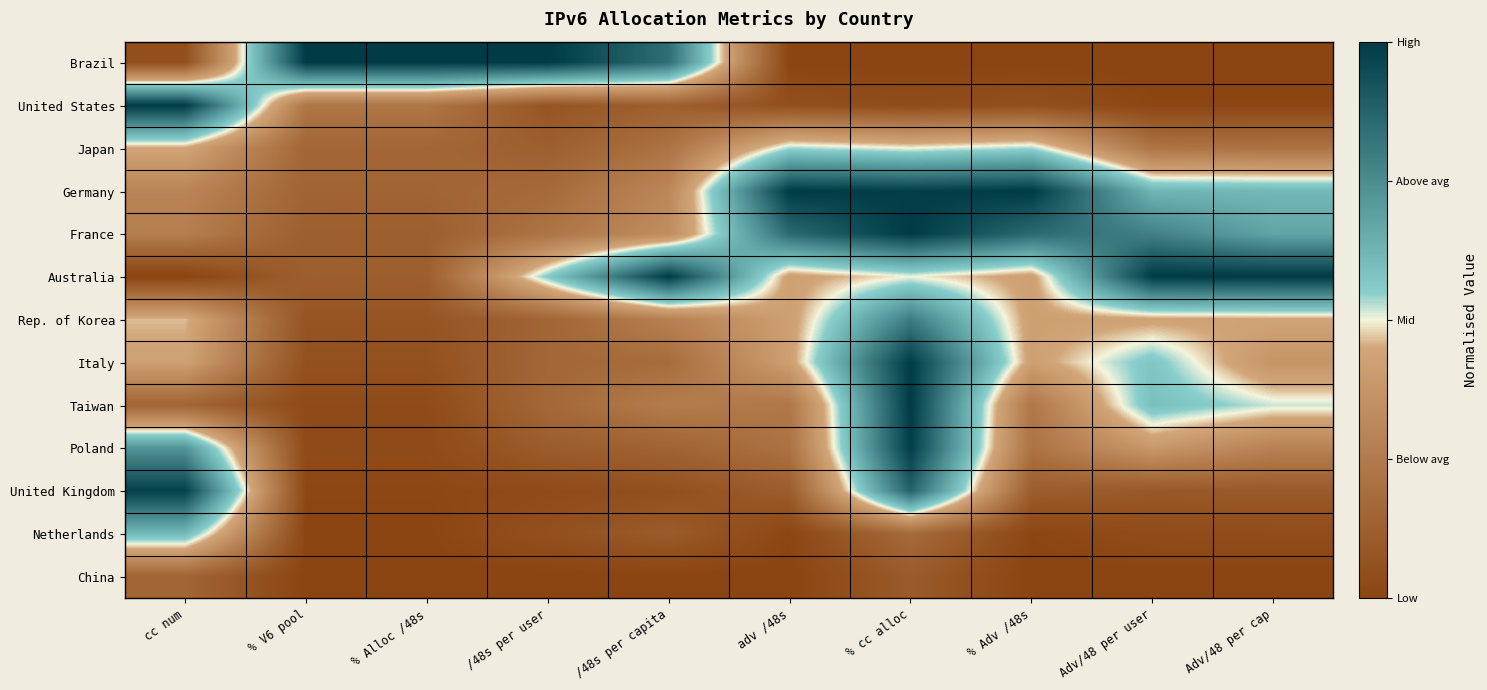

Which series has the largest total across all categories?

Germany